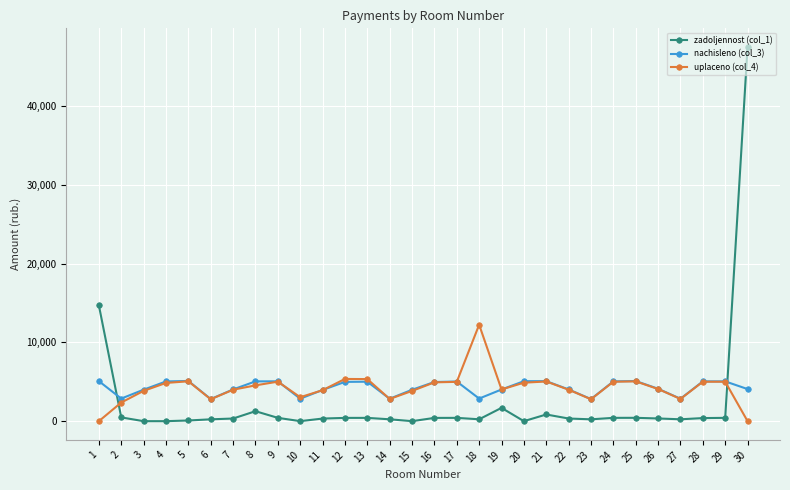

What is the approximate value of uplaceno (col_4) at 8?

4545.9